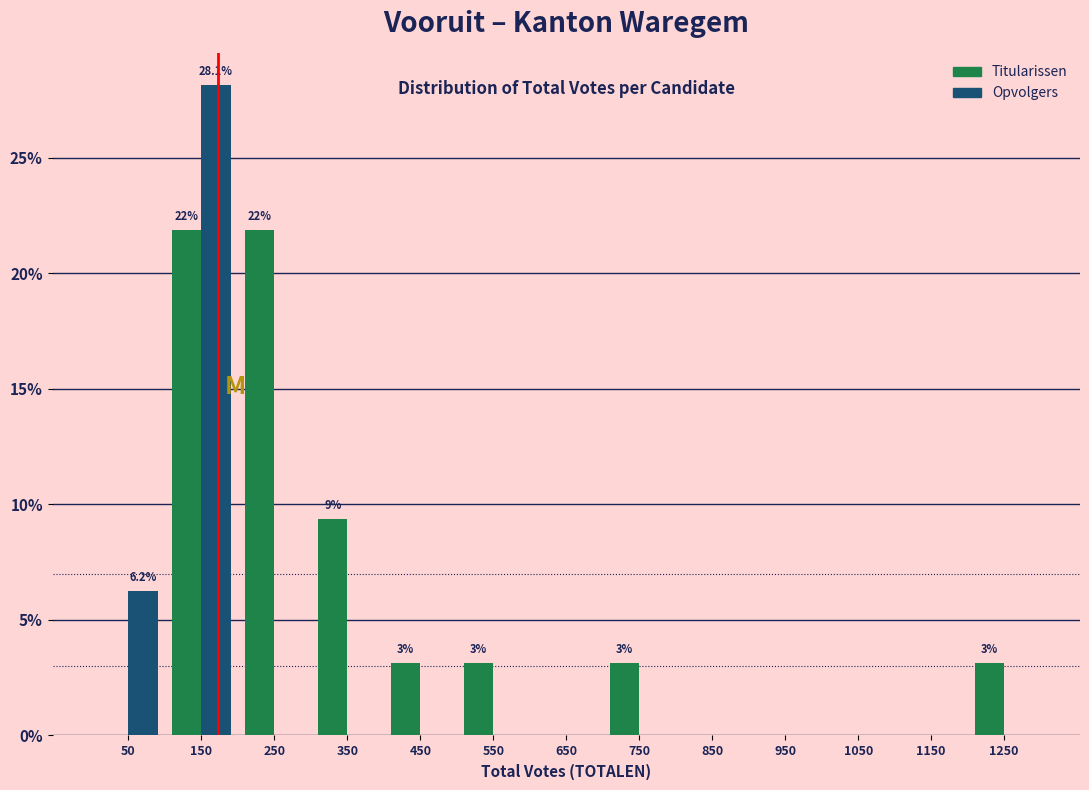

In the Opvolgers series, which range on the x-axis has the tallest bar?

100 to 200